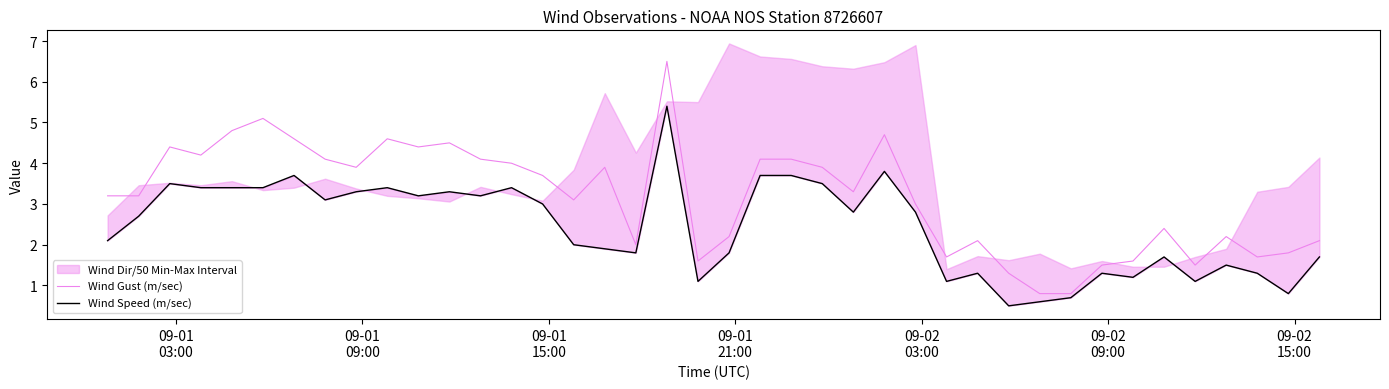

Is this an area chart (filled region under the line)?

No